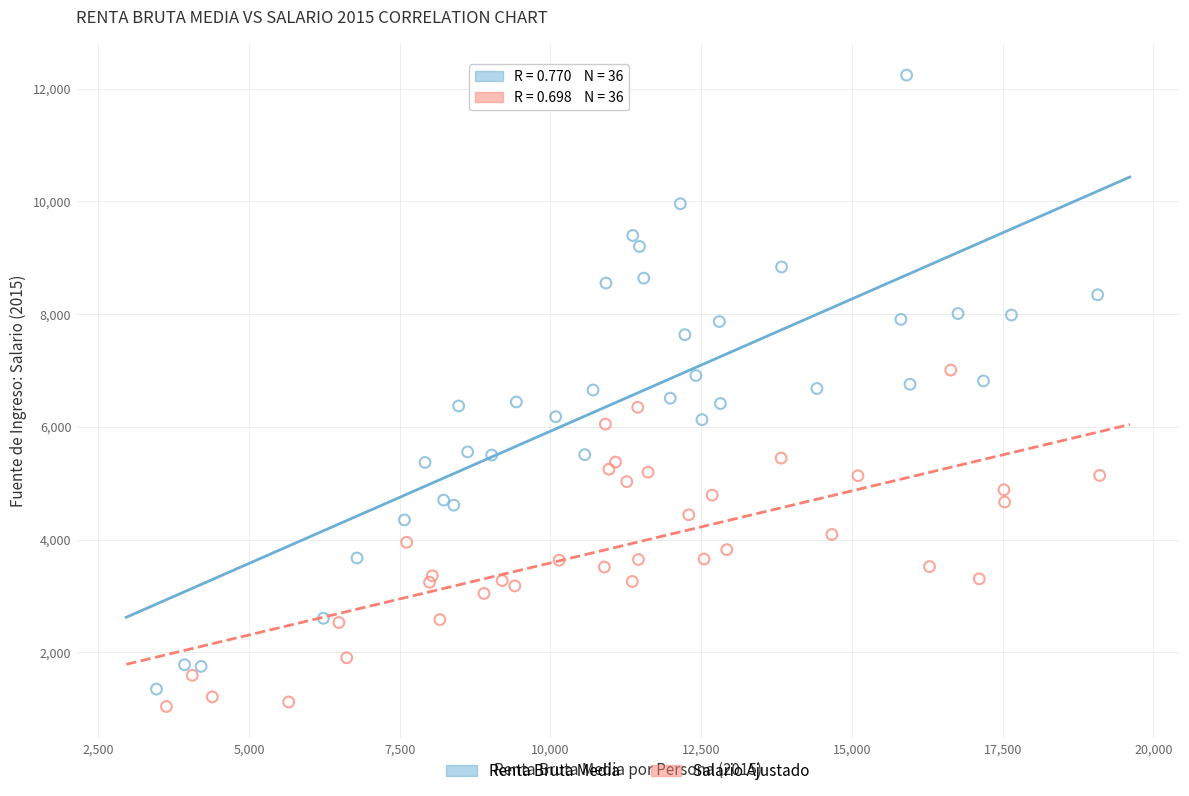

Which series has the widest spread of Y values?

Renta Bruta Media